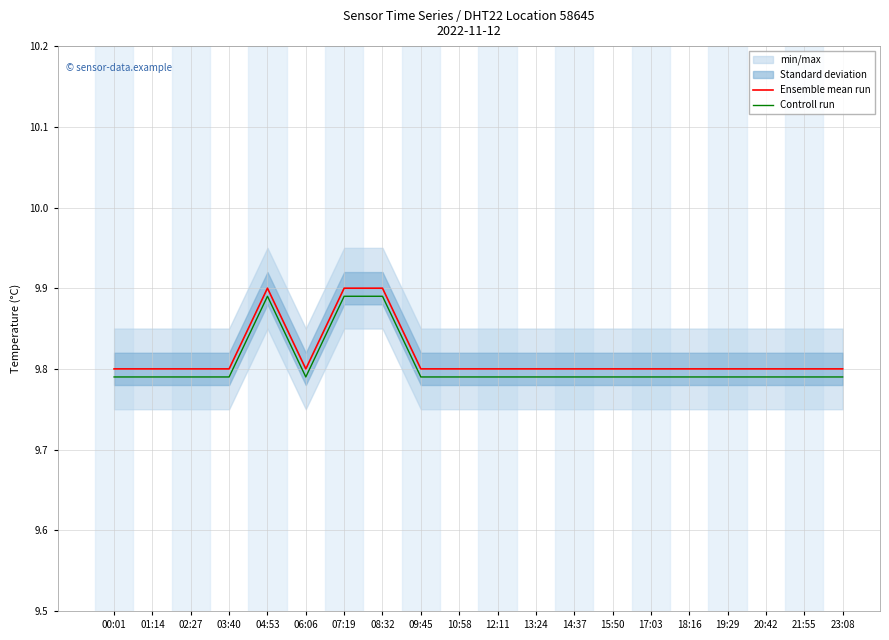

List the series in order of their peak value, lowest first.

Controll run, Ensemble mean run